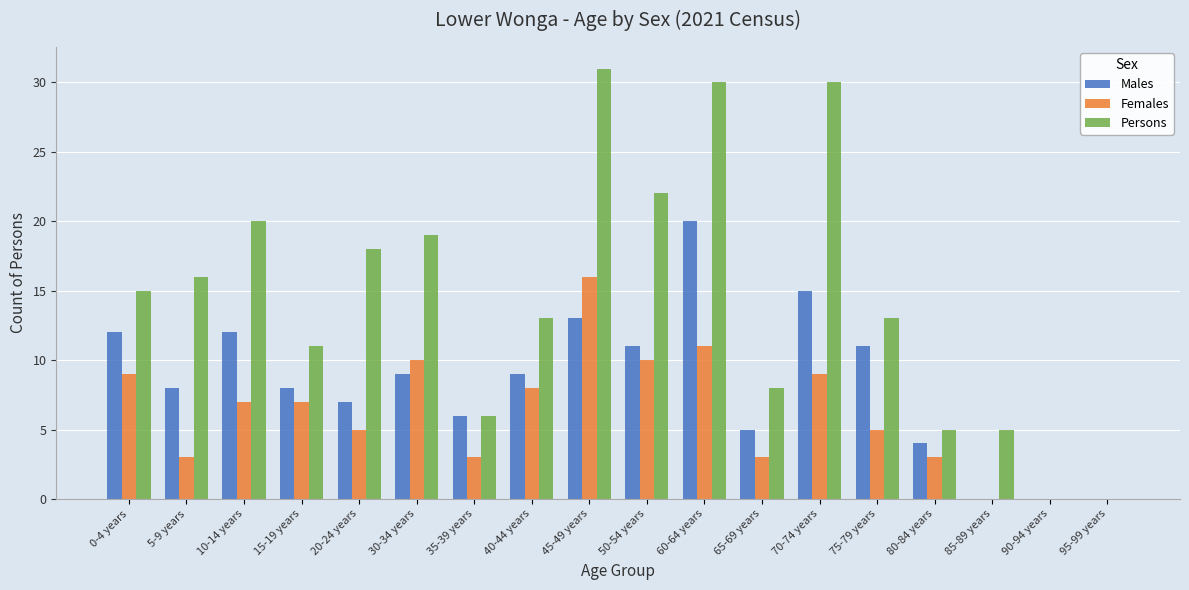

Which label corresponds to the largest value in the chart?

45-49 years